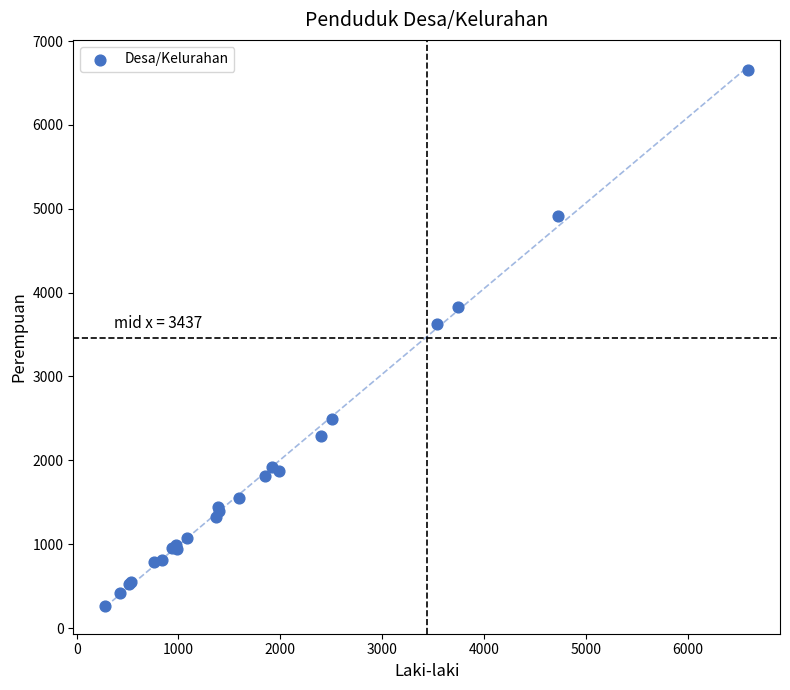

What Y value in the scatter plot is closest to 3456?

3626